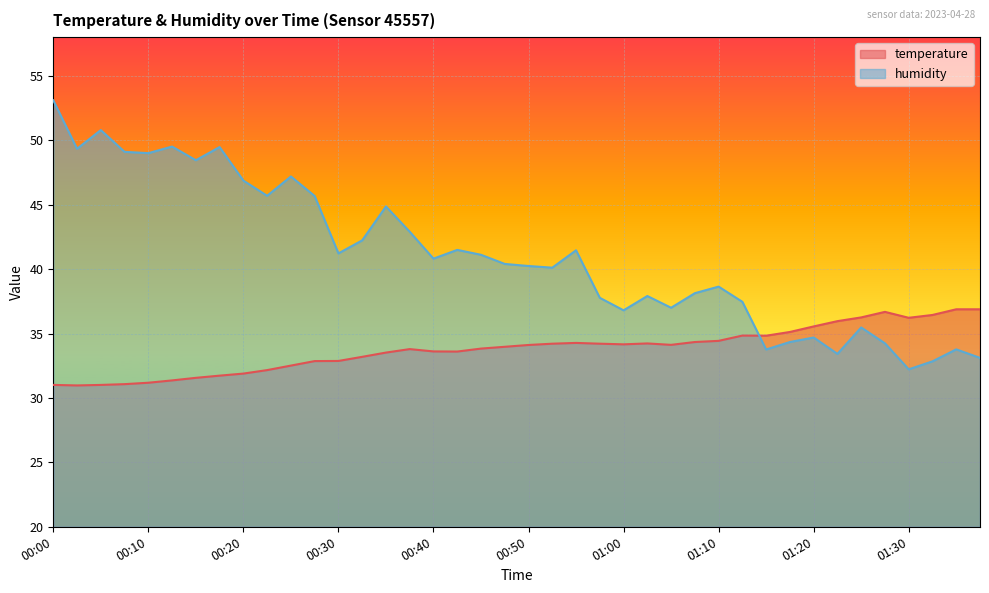

How many values in the humidity series are below 40?

17